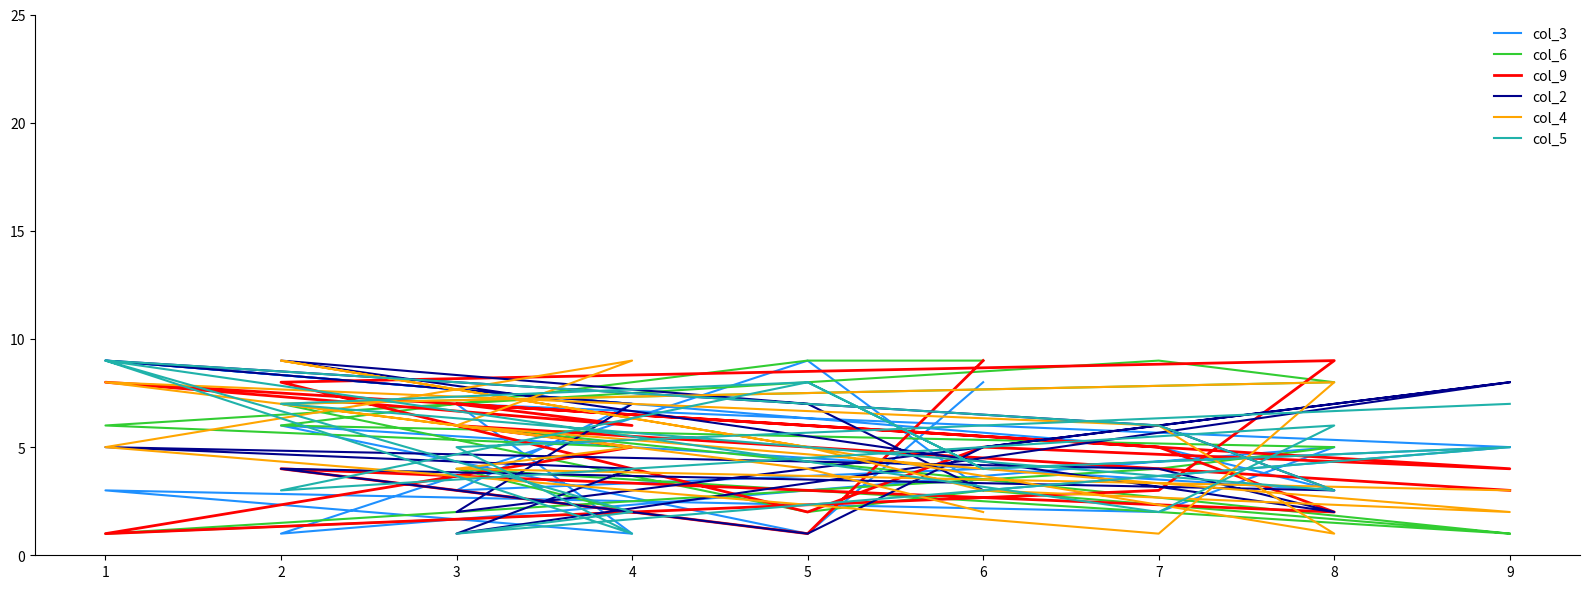

What is the sum of all col_6 values?

88